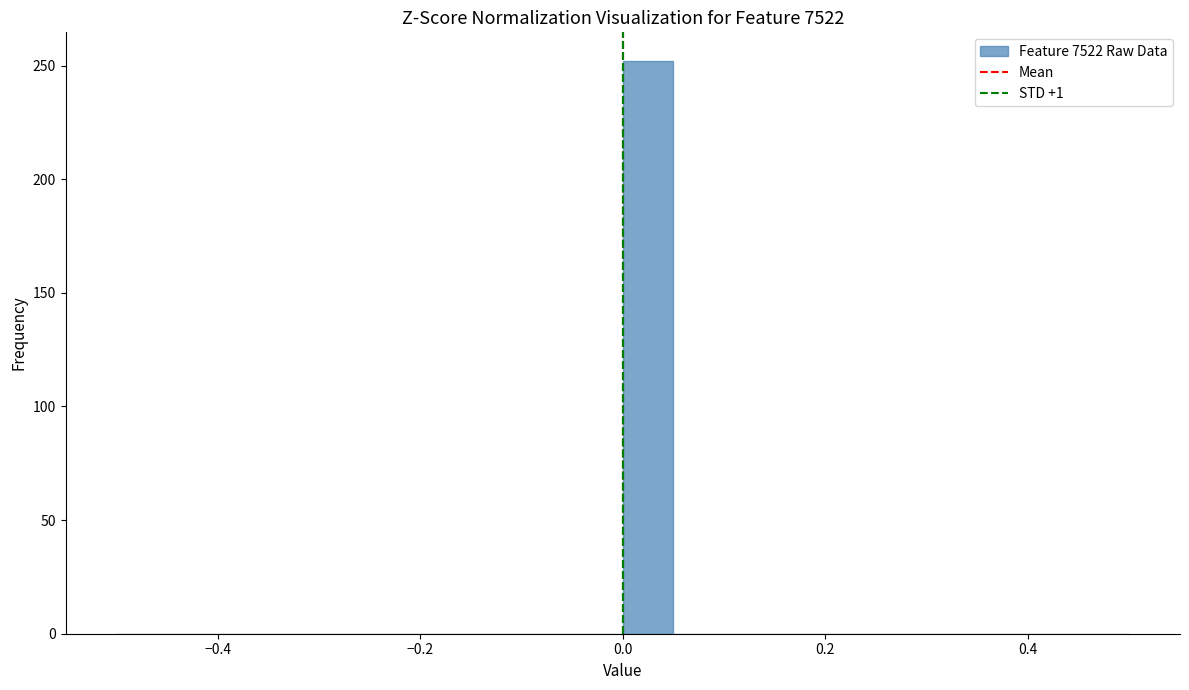

Around what value on the x-axis is the tallest bar? Give the approximate position of its centre, as read against the axis.

0.02